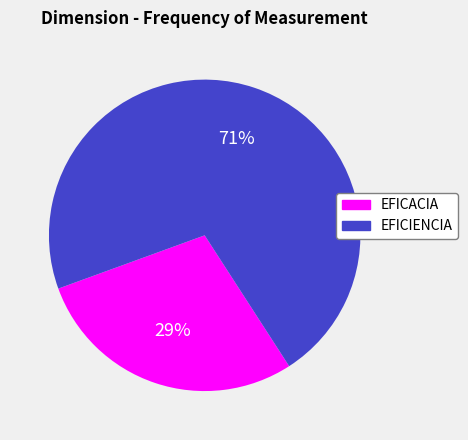

Which slice is the largest?

EFICIENCIA